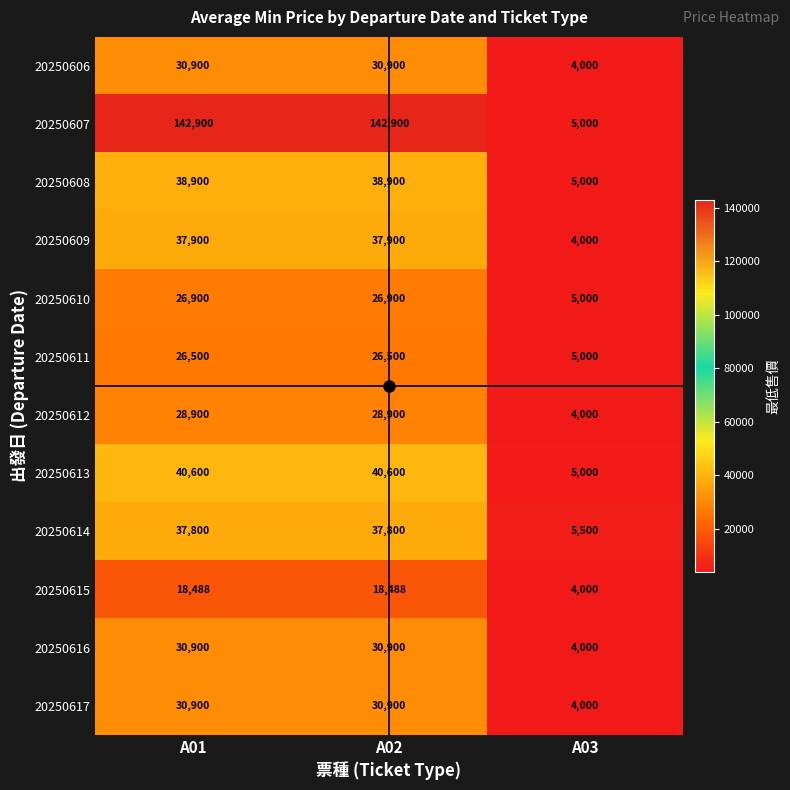

Count the 20250617 values in the range 4000 to 30900.

3